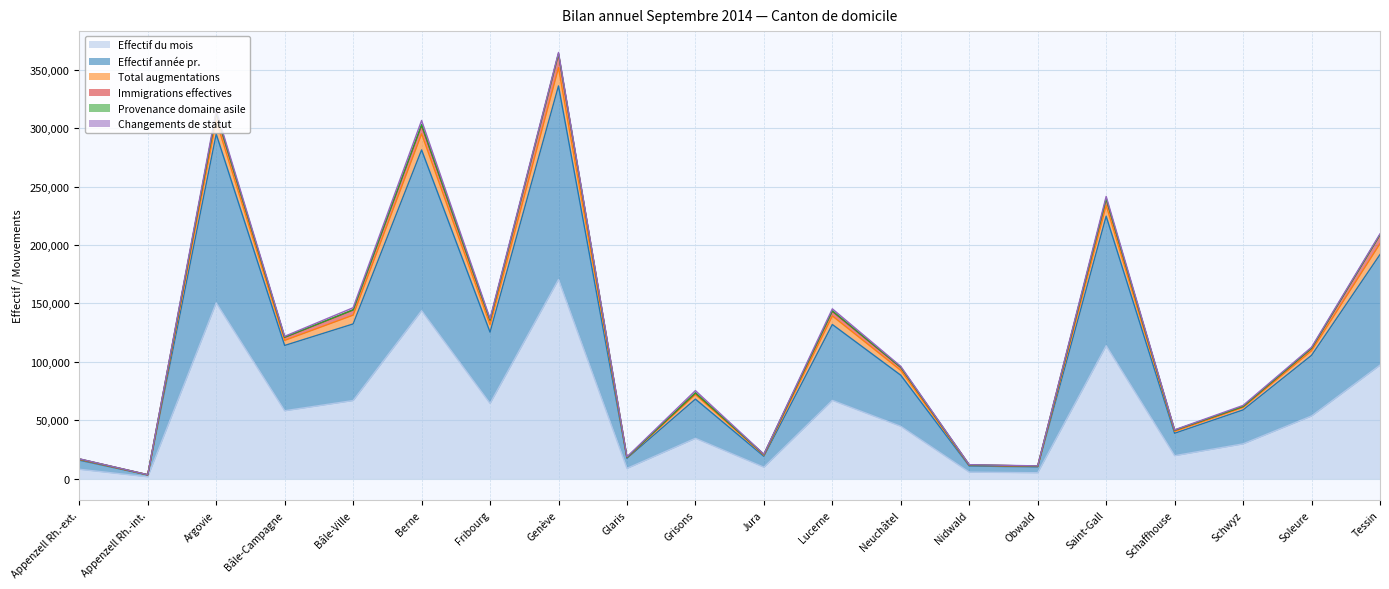

What is the approximate value of Effectif du mois at Berne, to the nearest 10?

143790